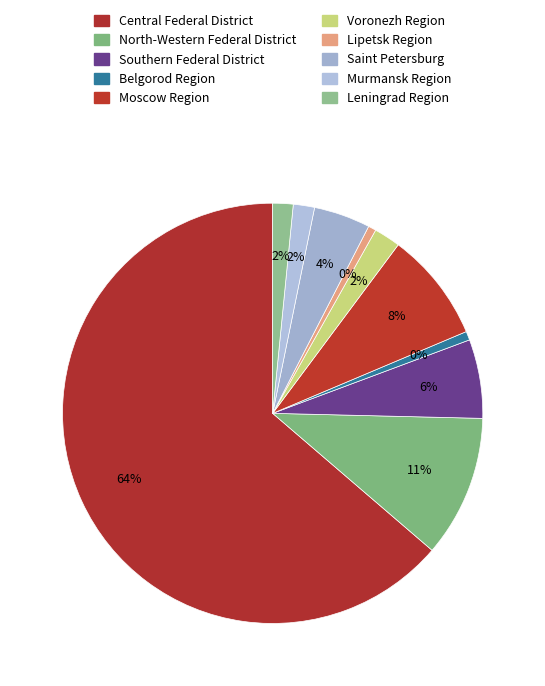

Which slice is the smallest?

Lipetsk Region